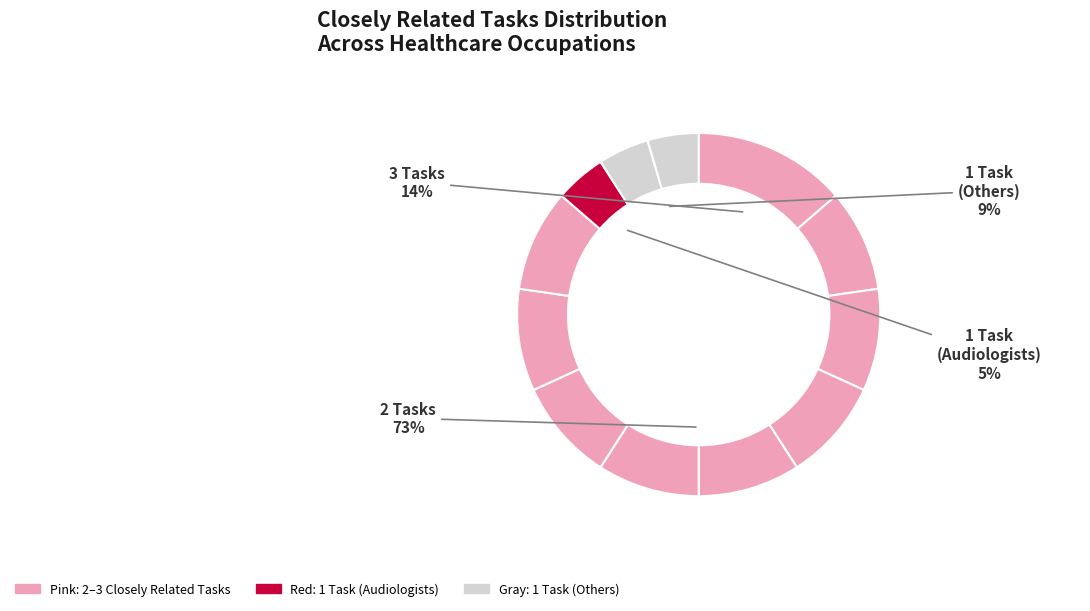

To the nearest percent, what percentage of the pie is Athletic Trainers?

9%